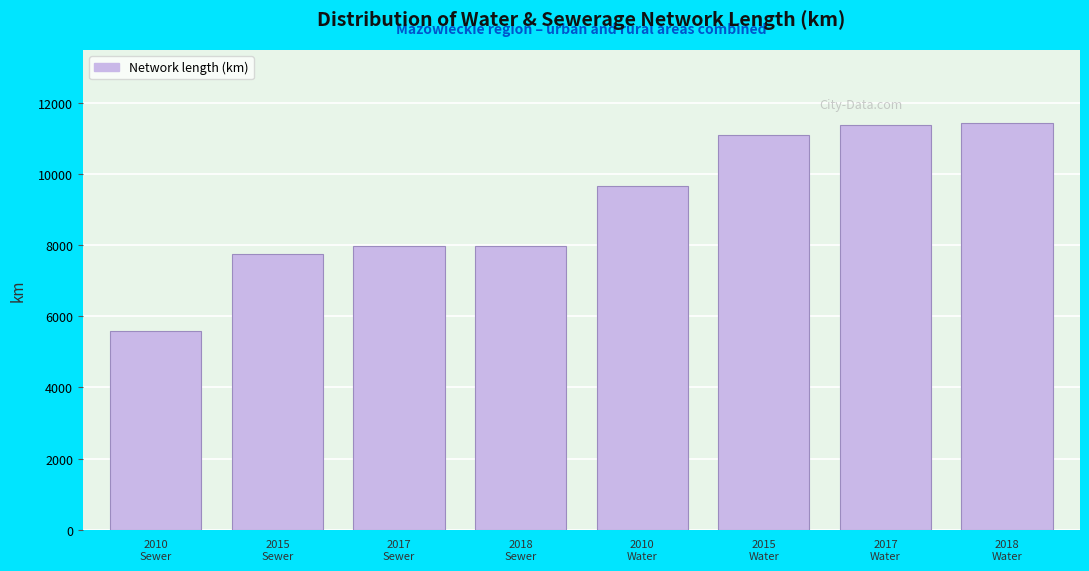

What is the average value?

9104.0